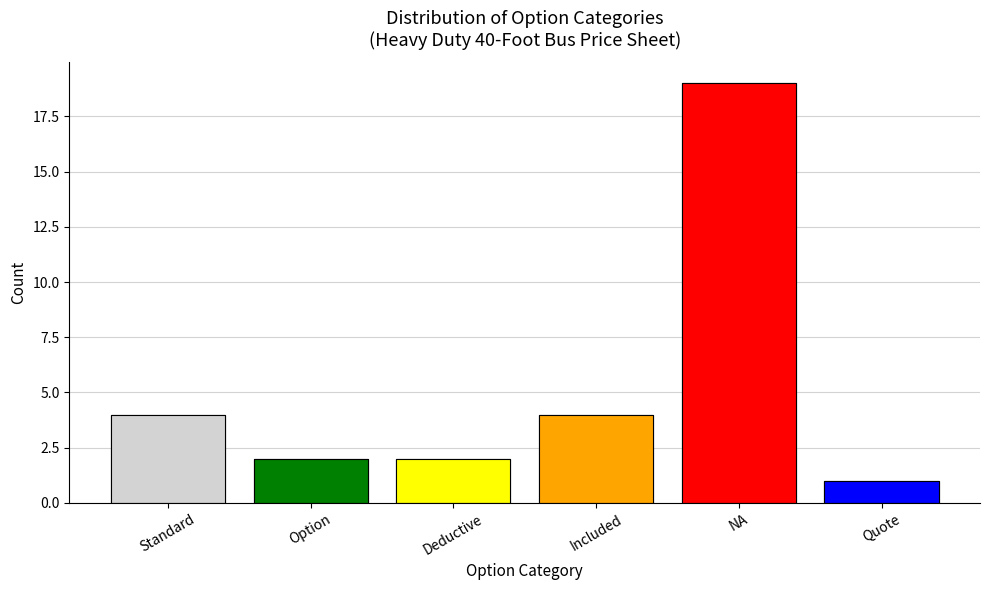

What is the label of the 2nd bar from the left?

Option